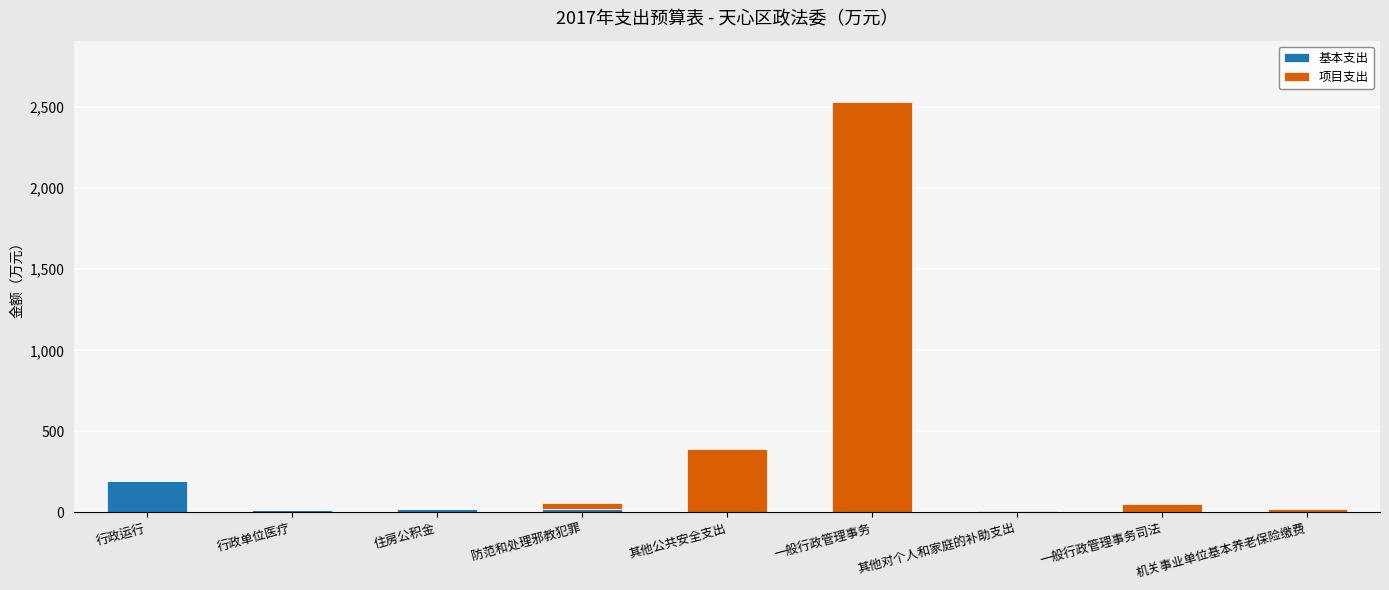

Are the bars horizontal?

No